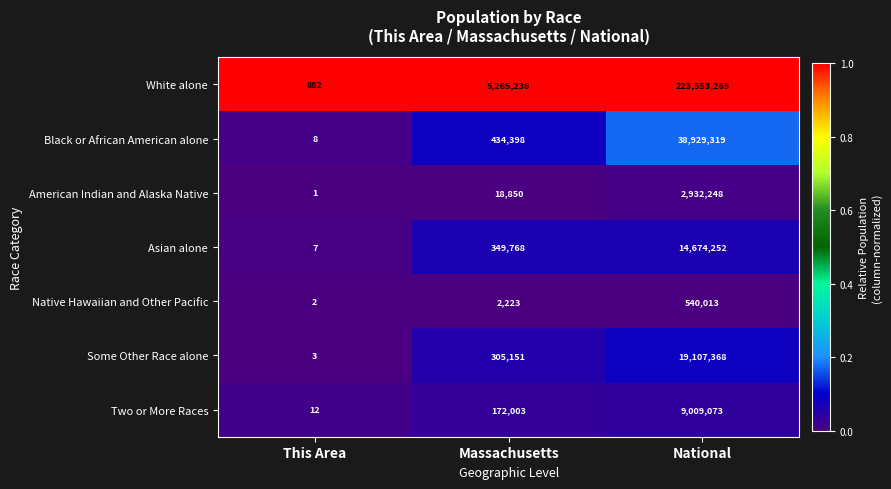

Reading left to right, what are all the values shown in this chart?

White alone: 882	5265236	223553265
Black or African American alone: 8	434398	38929319
American Indian and Alaska Native: 1	18850	2932248
Asian alone: 7	349768	14674252
Native Hawaiian and Other Pacific: 2	2223	540013
Some Other Race alone: 3	305151	19107368
Two or More Races: 12	172003	9009073